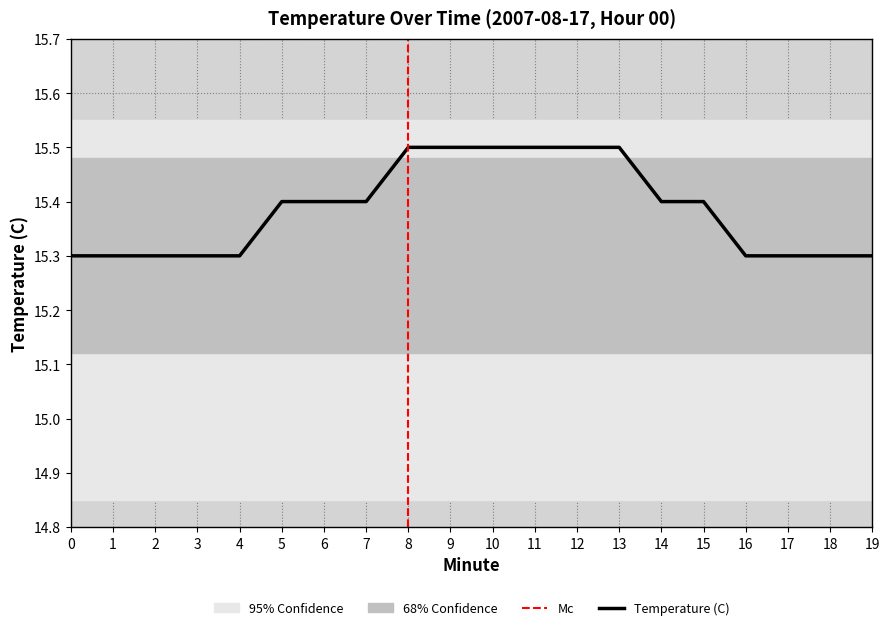

What is the minimum value shown in the chart?

15.3